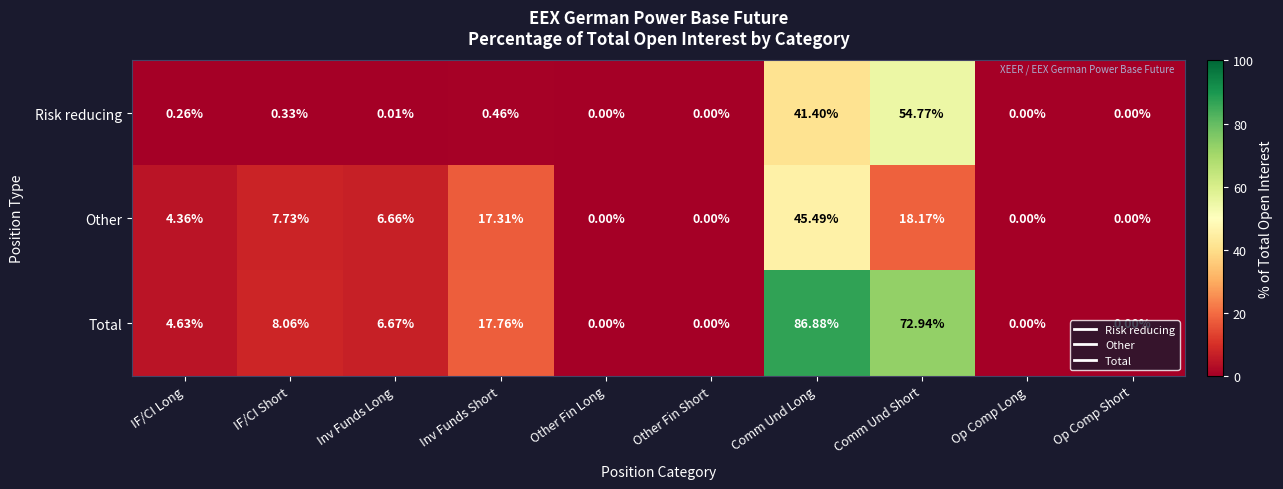

Which series changed the most between IF/CI Short and Comm Und Long?

Total